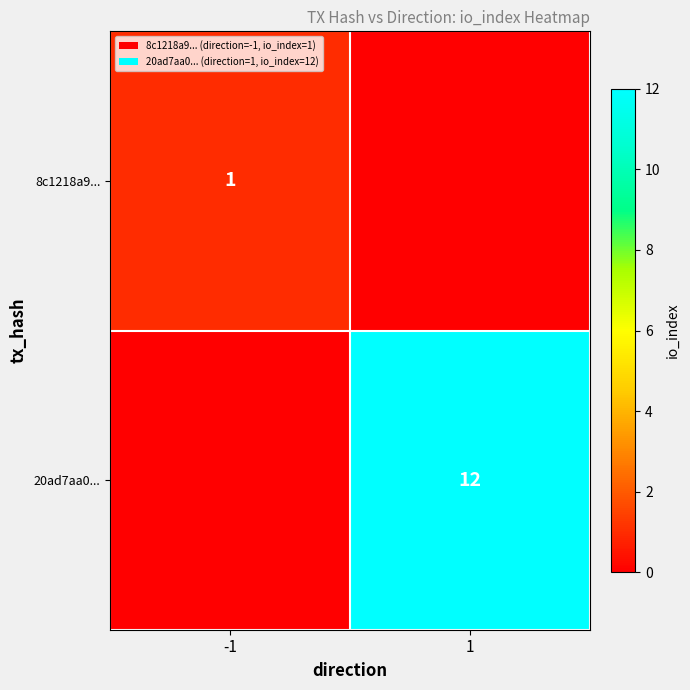

Is it true that 20ad7aa0... equals 7 at 1?

False